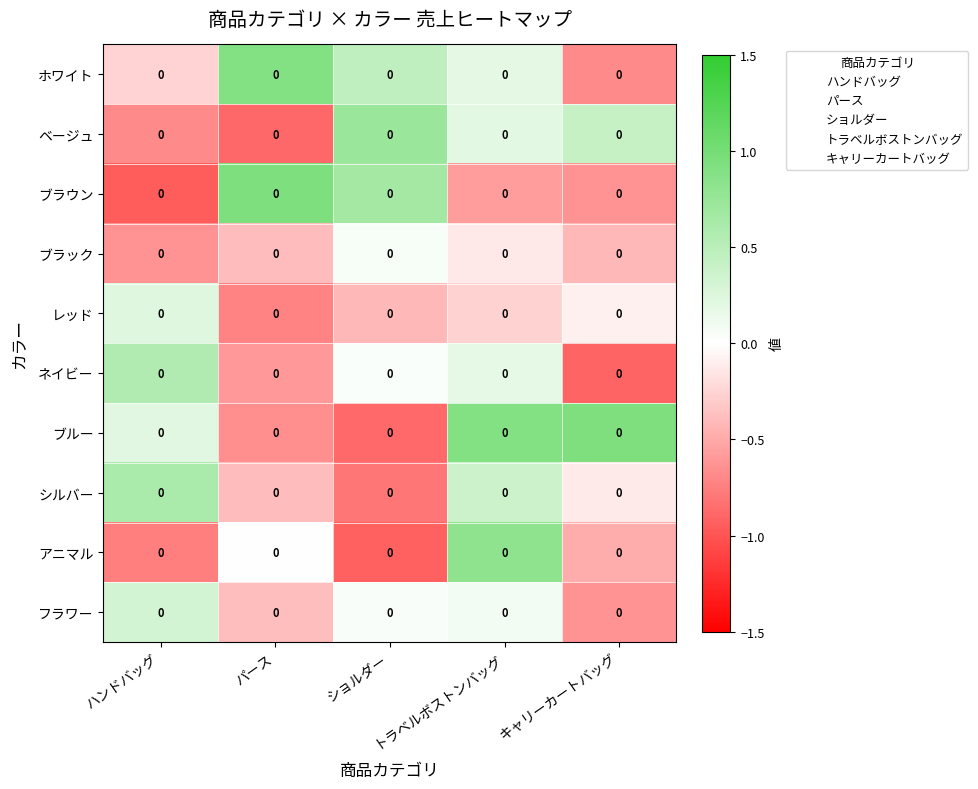

The value of レッド at パース is -0.4. True or false?

False